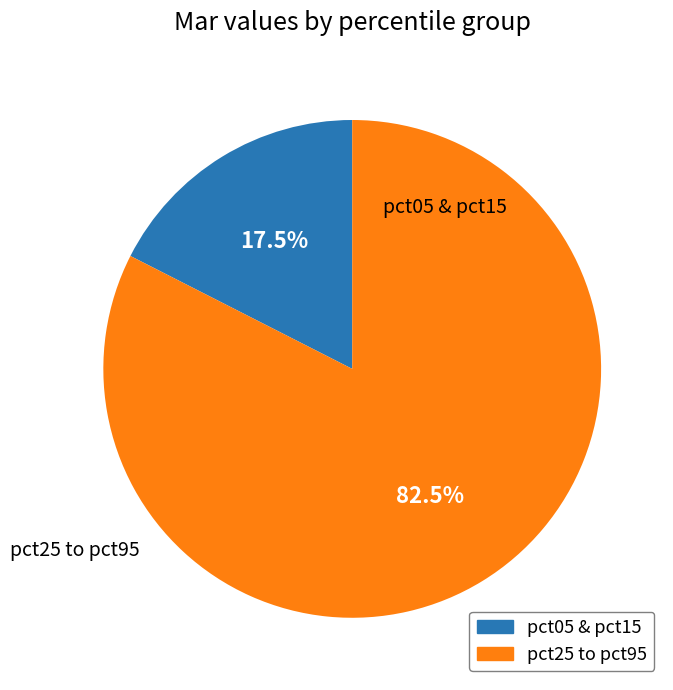

How many segments does this pie chart have?

2